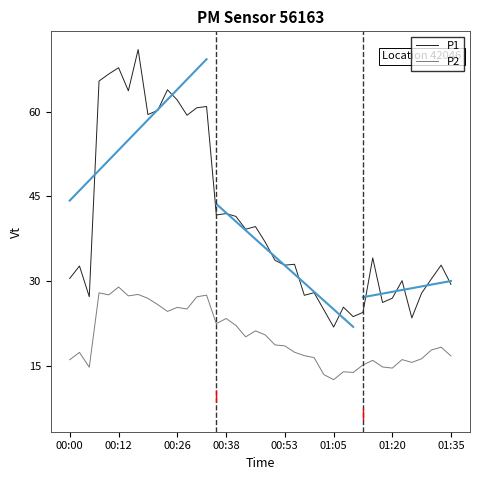

What is the minimum value for P2?

12.6